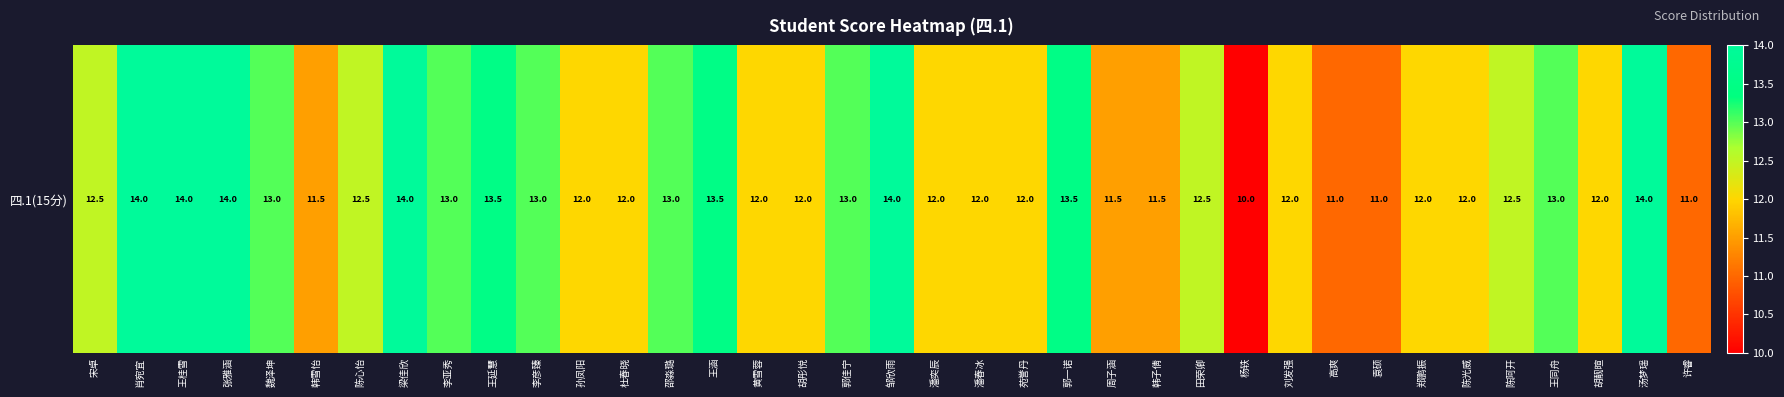

What is the sum of all values?

462.0